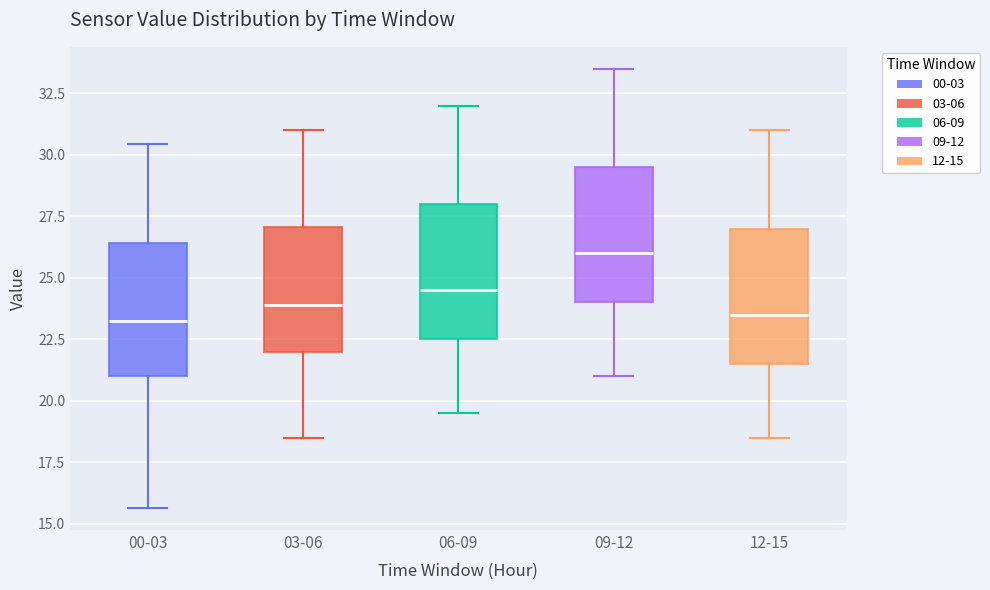

Reading left to right, read every box against the y-axis: the position of its median line, the range the box covers, and the ends of its whiskers. The values are not printed on the chart, so give them approximately, as read against the axis.

00-03: median 23.5, box 21.0 to 26.5, whiskers 15.5 to 30.5
03-06: median 24.0, box 22.0 to 27.0, whiskers 18.5 to 31.0
06-09: median 24.5, box 22.5 to 28.0, whiskers 19.5 to 32.0
09-12: median 26.0, box 24.0 to 29.5, whiskers 21.0 to 33.5
12-15: median 23.5, box 21.5 to 27.0, whiskers 18.5 to 31.0